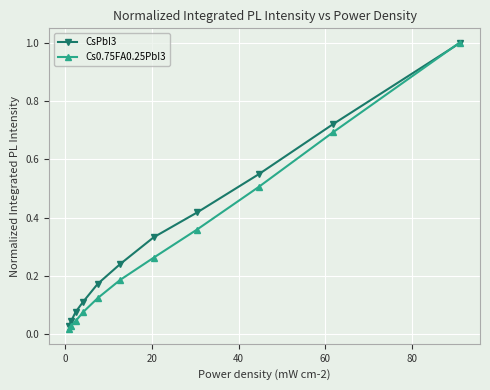

True or false: Cs0.75FA0.25PbI3 and CsPbI3 intersect in this chart.

False